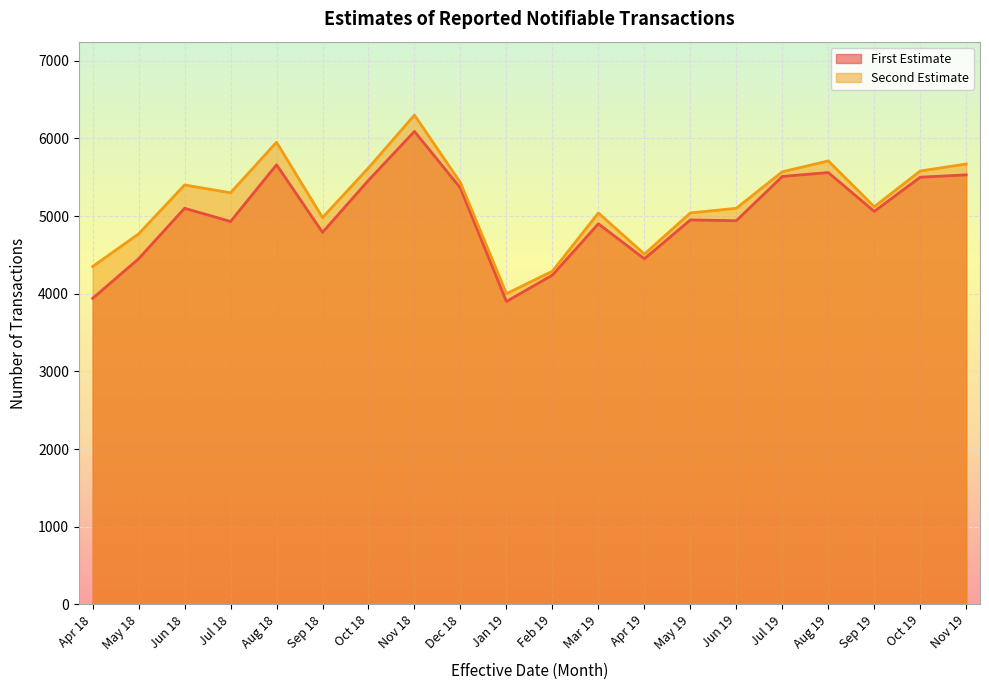

What value does the Second Estimate series have at Oct 19?

5580